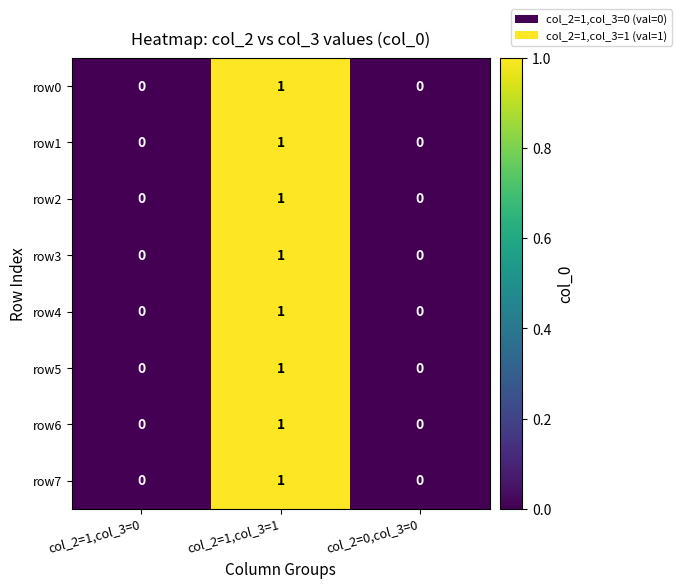

Which category has the highest value in the row5 series?

col_2=1,col_3=1